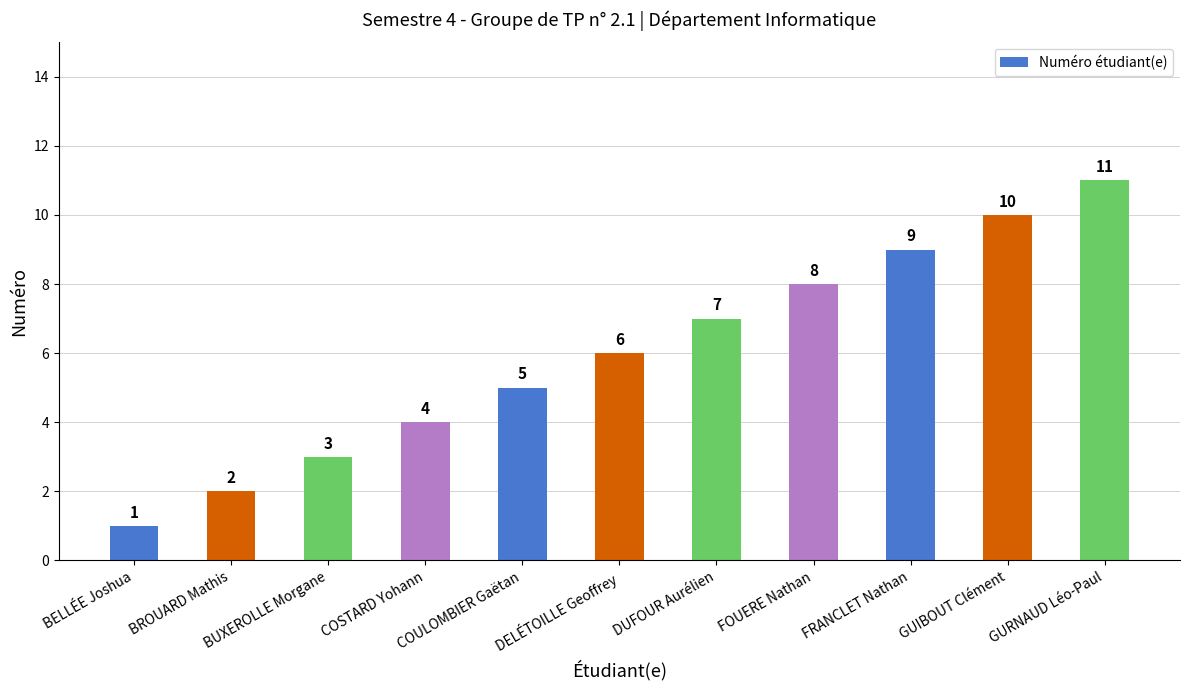

Rank the categories by value from highest to lowest.

GURNAUD Léo-Paul, GUIBOUT Clément, FRANCLET Nathan, FOUERE Nathan, DUFOUR Aurélien, DELÉTOILLE Geoffrey, COULOMBIER Gaëtan, COSTARD Yohann, BUXEROLLE Morgane, BROUARD Mathis, BELLÉE Joshua